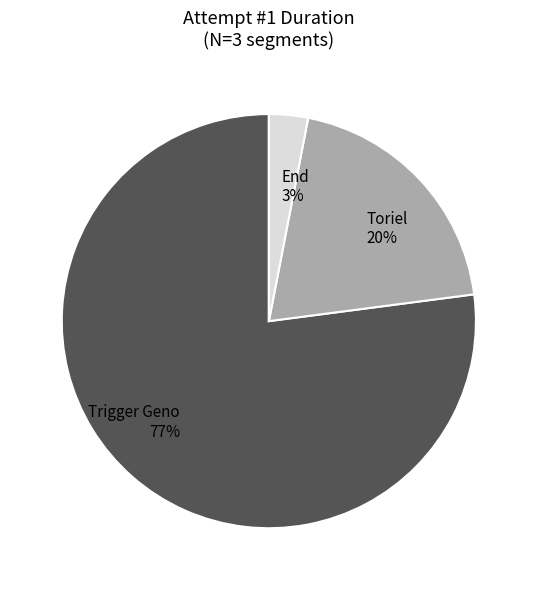

To the nearest percent, what percentage of the pie is End?

3%